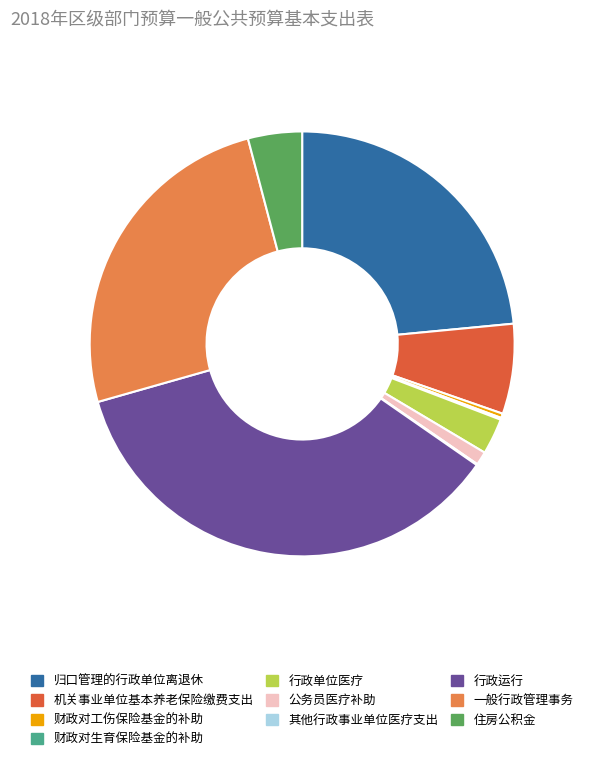

Which slice is the largest?

行政运行